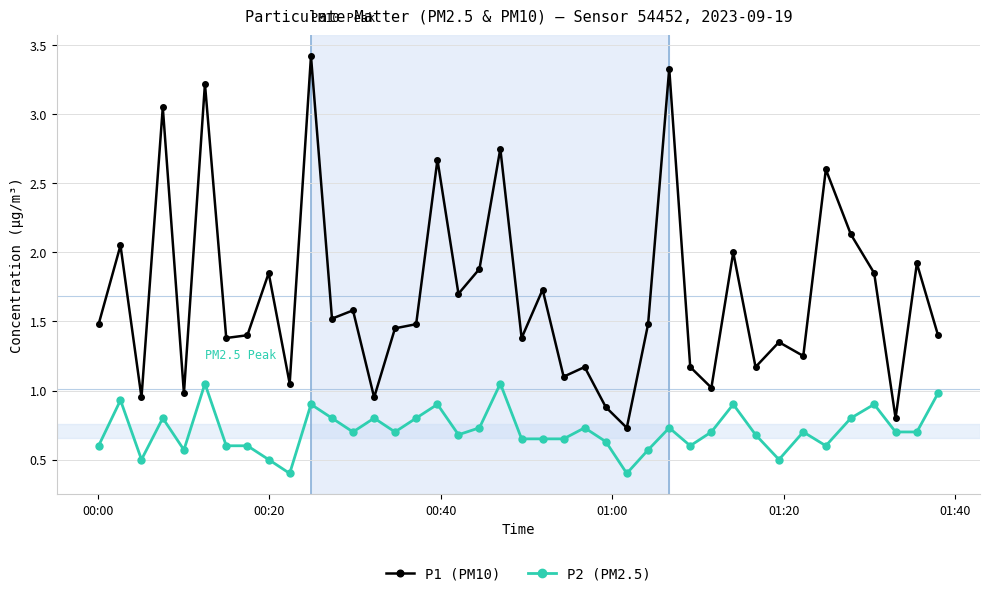

True or false: P2 (PM2.5) has more than 0 points higher than both neighbors.

True